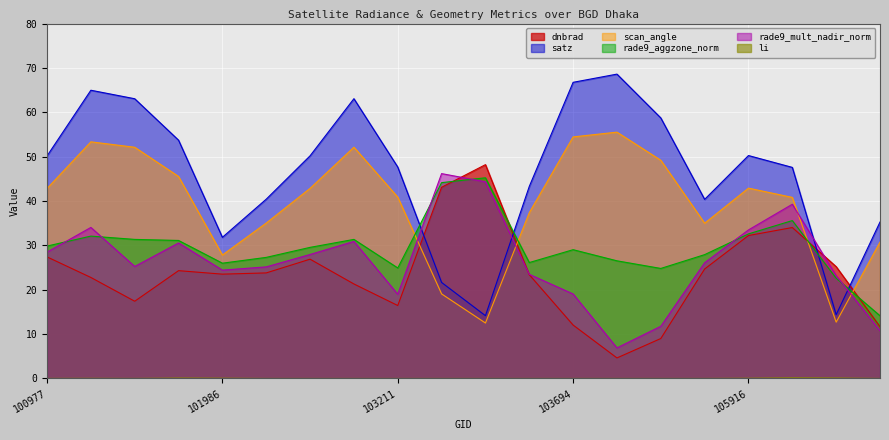

Between 104522 and 105916, which series saw the biggest shift?

satz